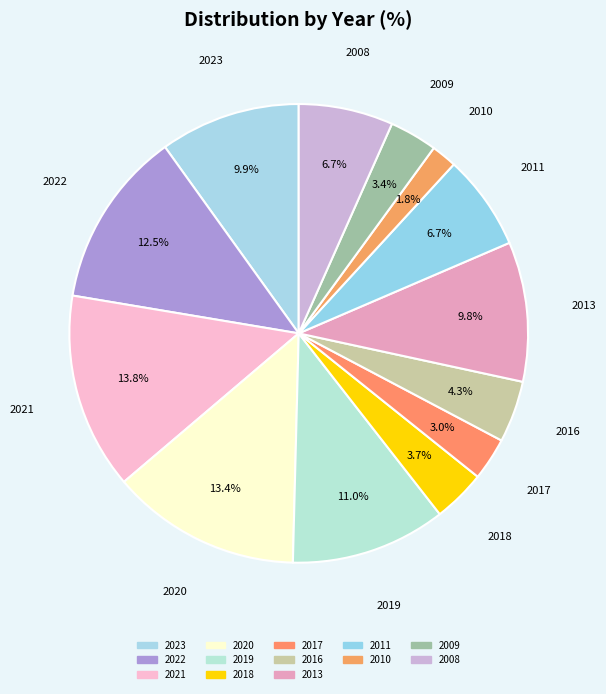

What is the ratio of the value at 2013 to the value at 2022?

0.8